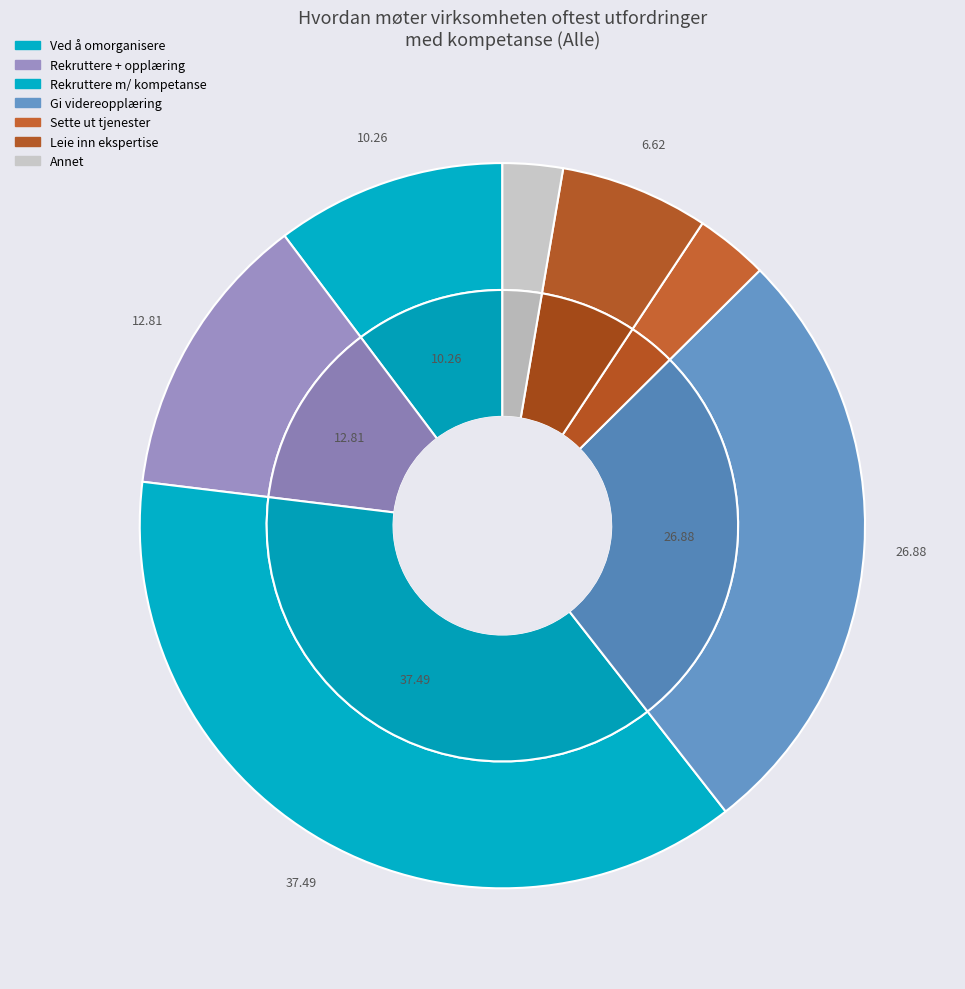

Do Ved å omorganisere for å bedre kunne utnytte kompetansen and Ved å rekruttere nye ansatte med den nødvendige kompetansen together represent more than half of the pie?

No